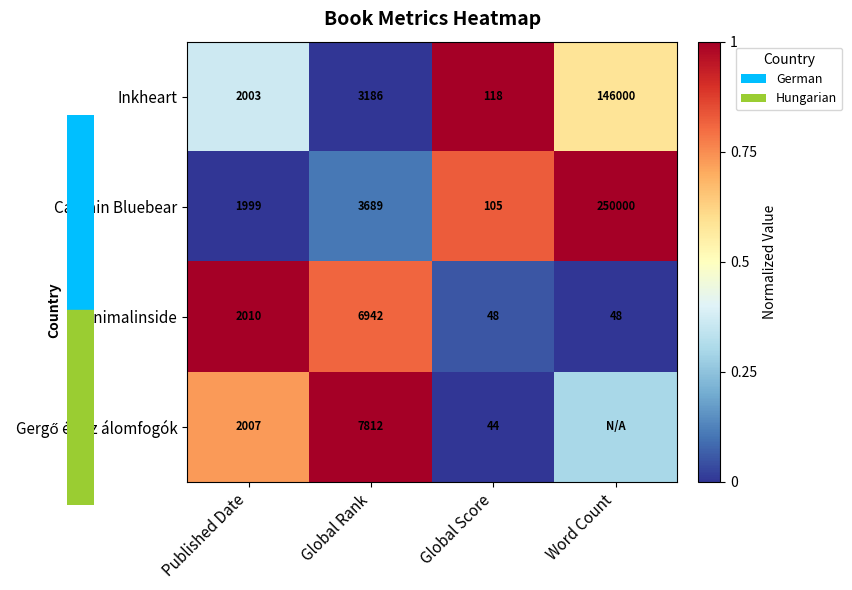

What is the total value across all series at Published Date?

8019.0